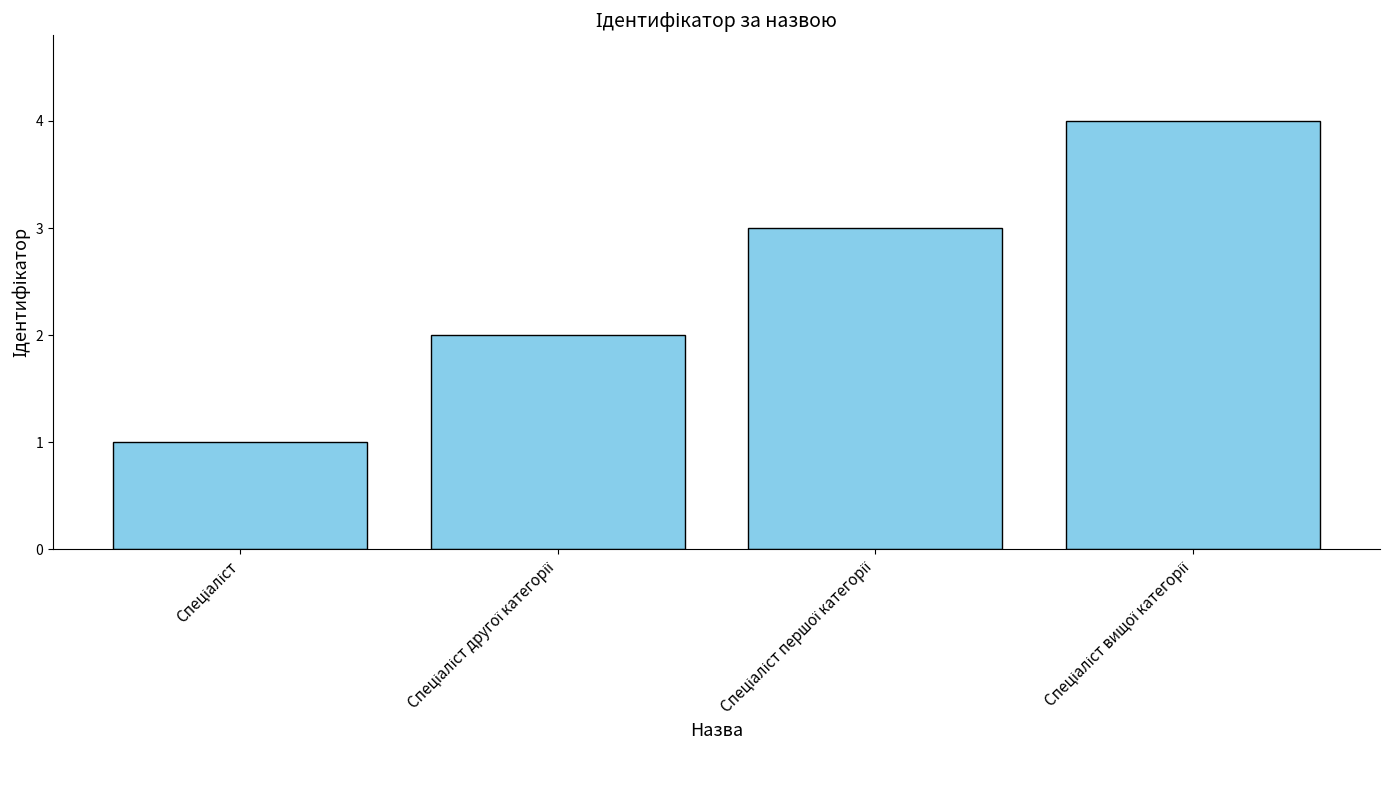

What is the minimum value shown in the chart?

1